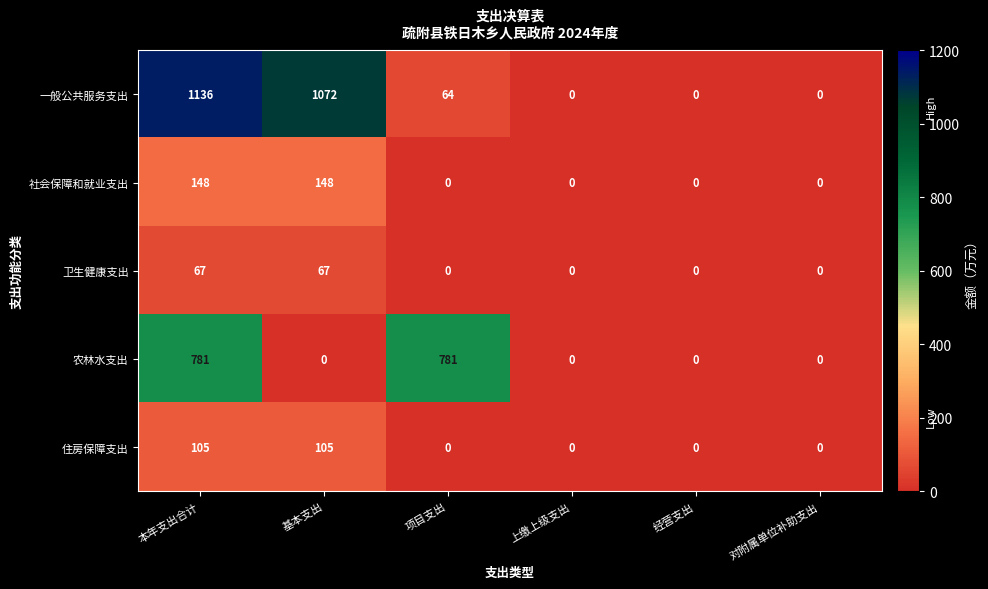

What is the difference between the highest and lowest values at 项目支出?

781